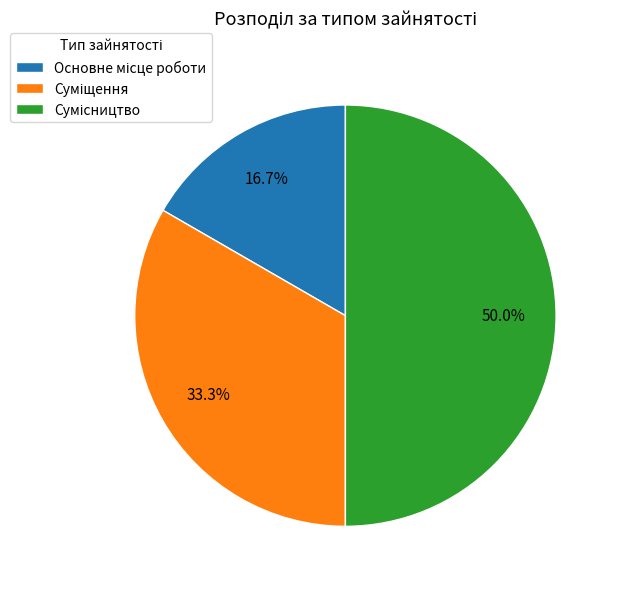

Which has a higher value, Основне місце роботи or Суміщення?

Суміщення